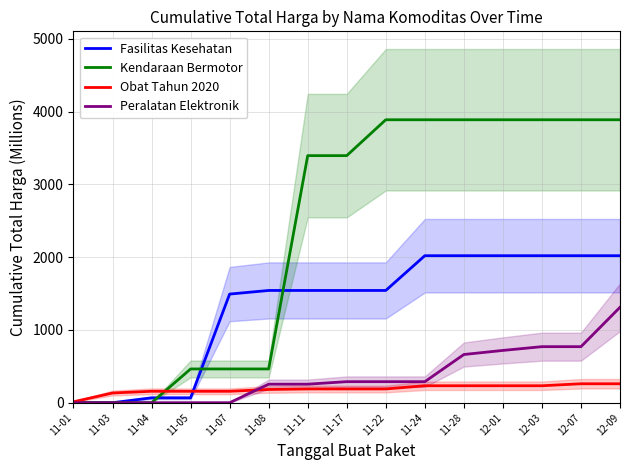

What value does the Kendaraan Bermotor series have at 11-11?

3395.6